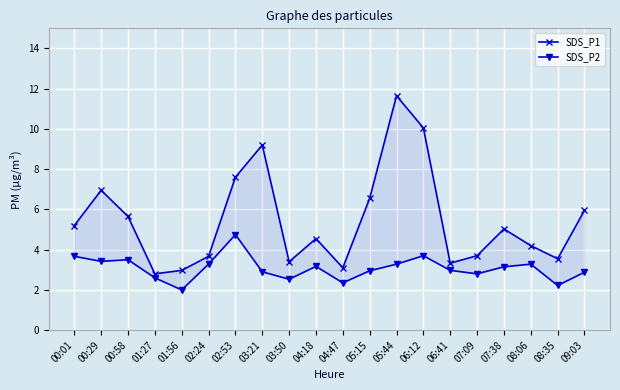

What are all the series names shown in the legend?

SDS_P1, SDS_P2